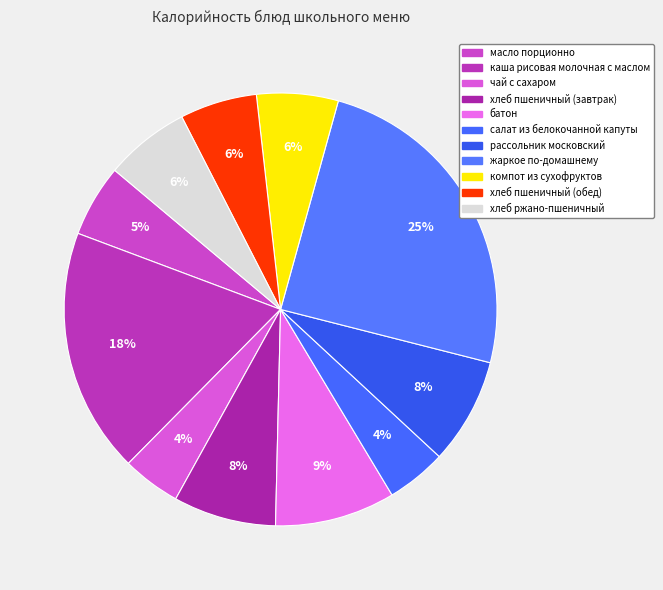

What percentage do компот из сухофруктов and батон together represent?

15.1%